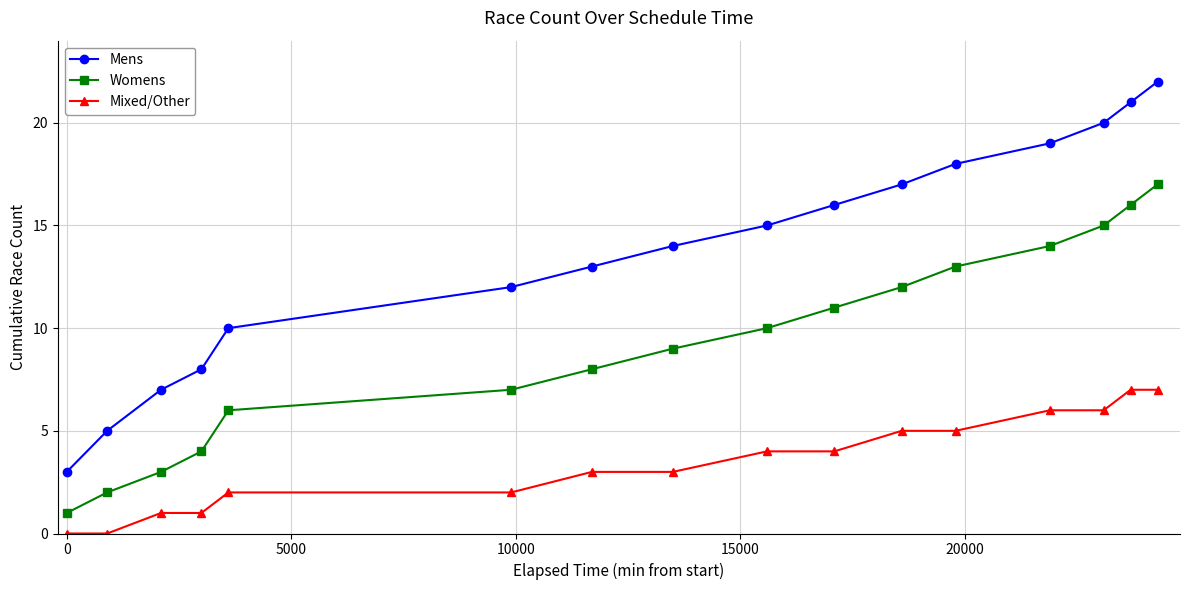

Which series has the largest total across all categories?

Mens